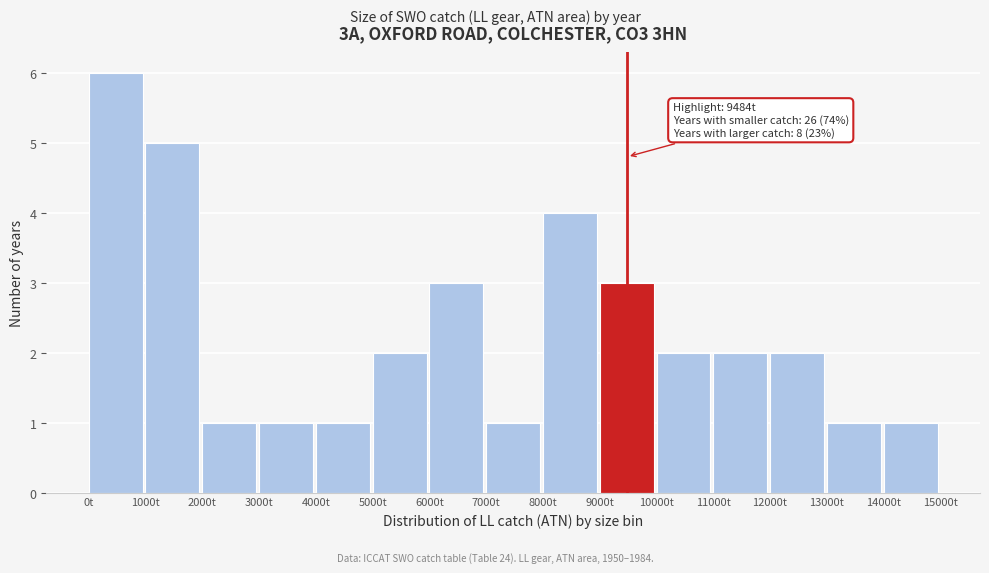

Over which range of the x-axis is the bar tallest?

0 to 1000